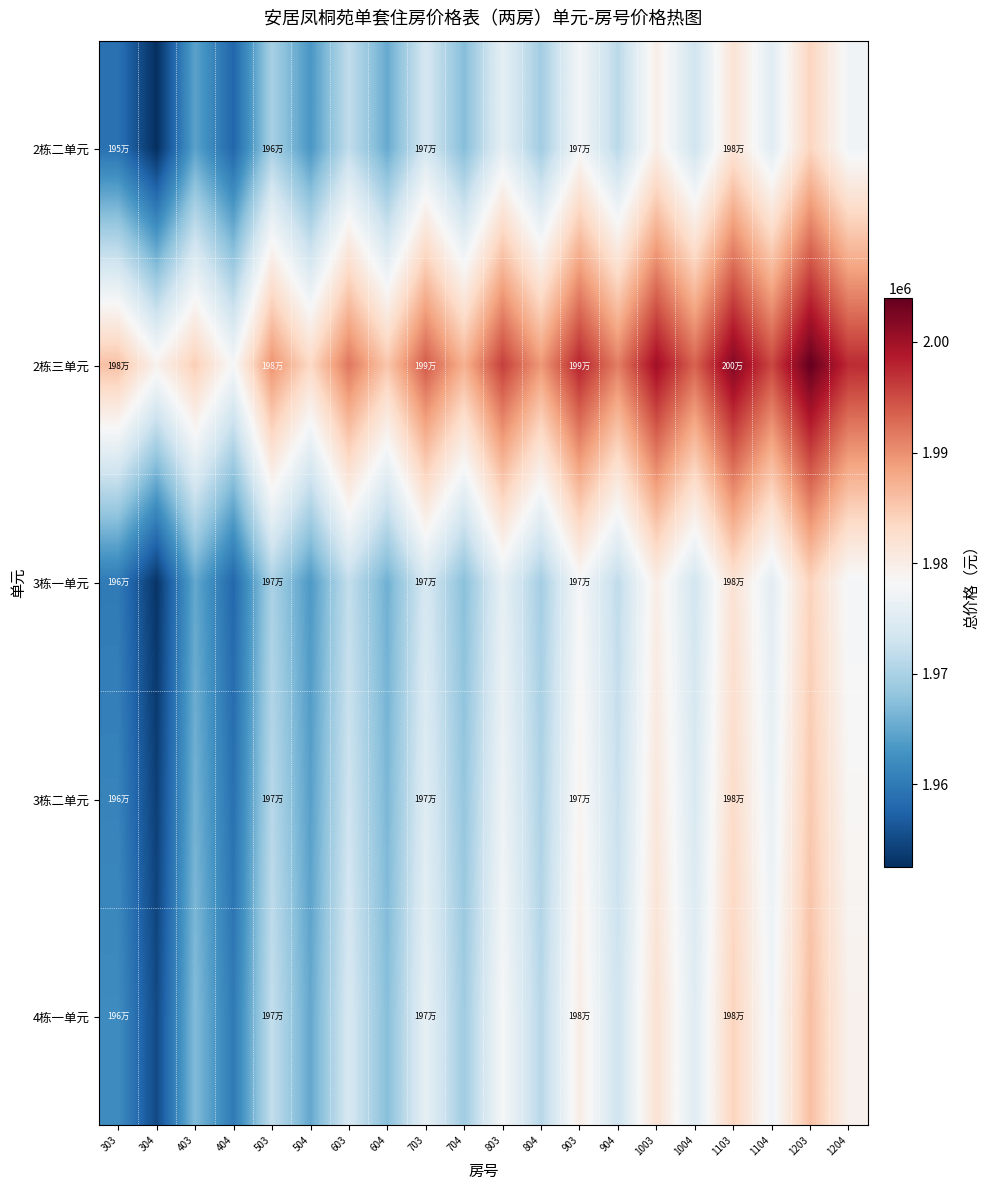

What is the minimum value shown in the chart?

1952455